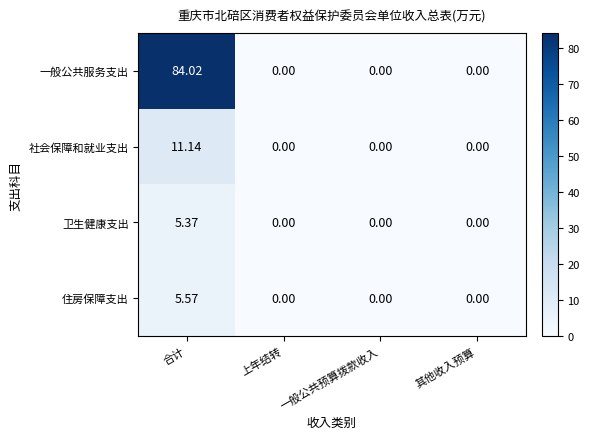

Which series has the widest spread of values?

一般公共服务支出